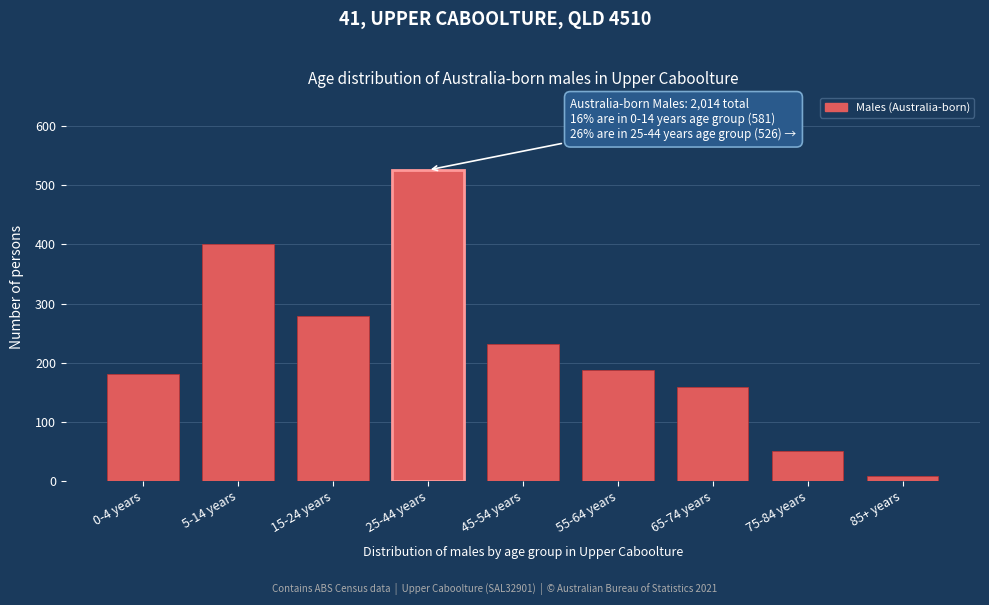

Reading left to right, what are all the values shown in this chart?

0-4 years=180	5-14 years=401	15-24 years=279	25-44 years=526	45-54 years=232	55-64 years=187	65-74 years=159	75-84 years=50	85+ years=8